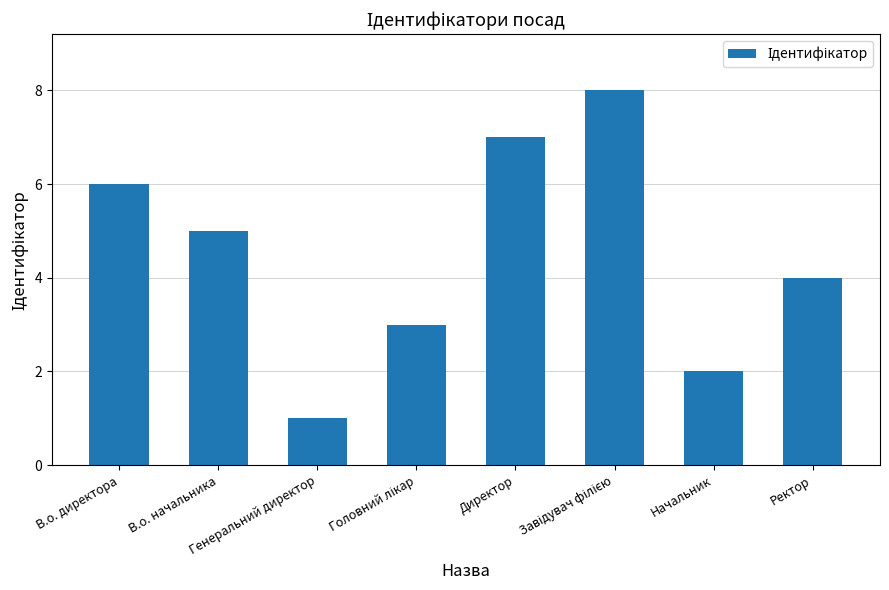

The chart shows a value of 5 at В.о. начальника. True or false?

True